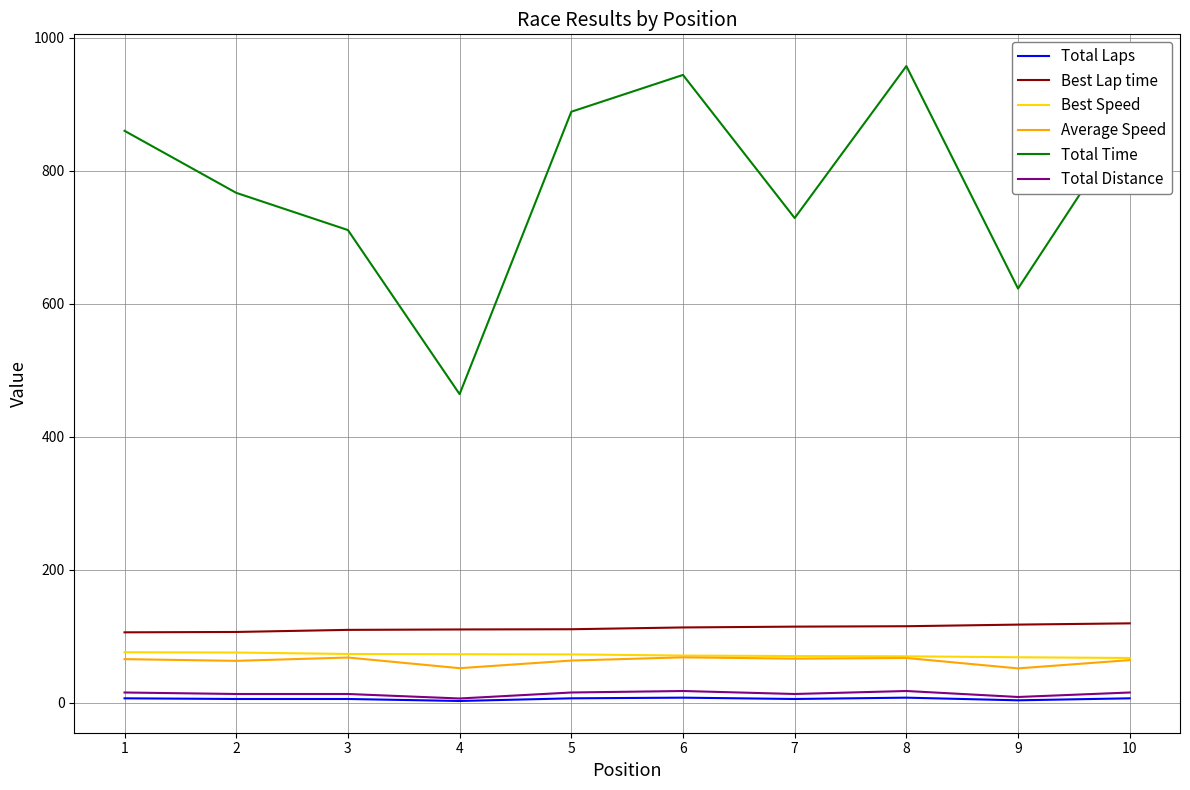

What are all the series names shown in the legend?

Total Laps, Best Lap time, Best Speed, Average Speed, Total Time, Total Distance